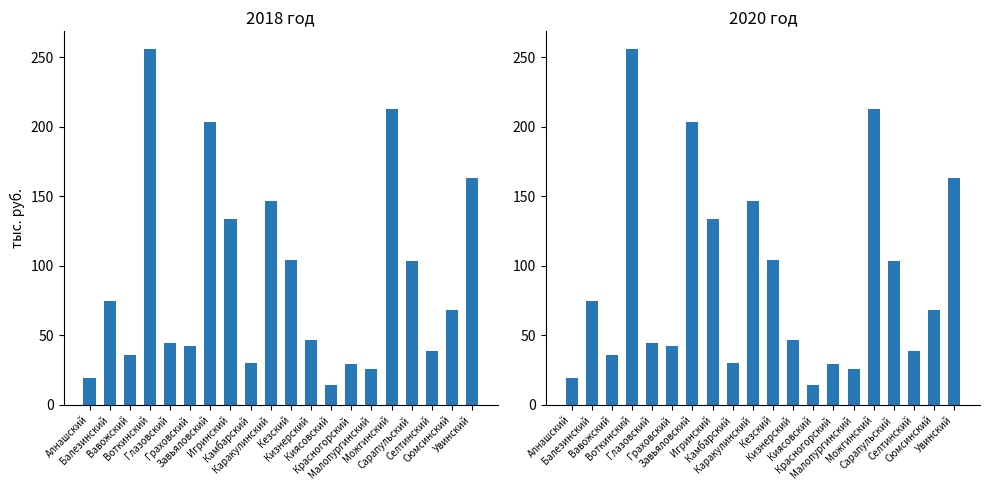

Read the 2020 год value at Глазовский.

44.7